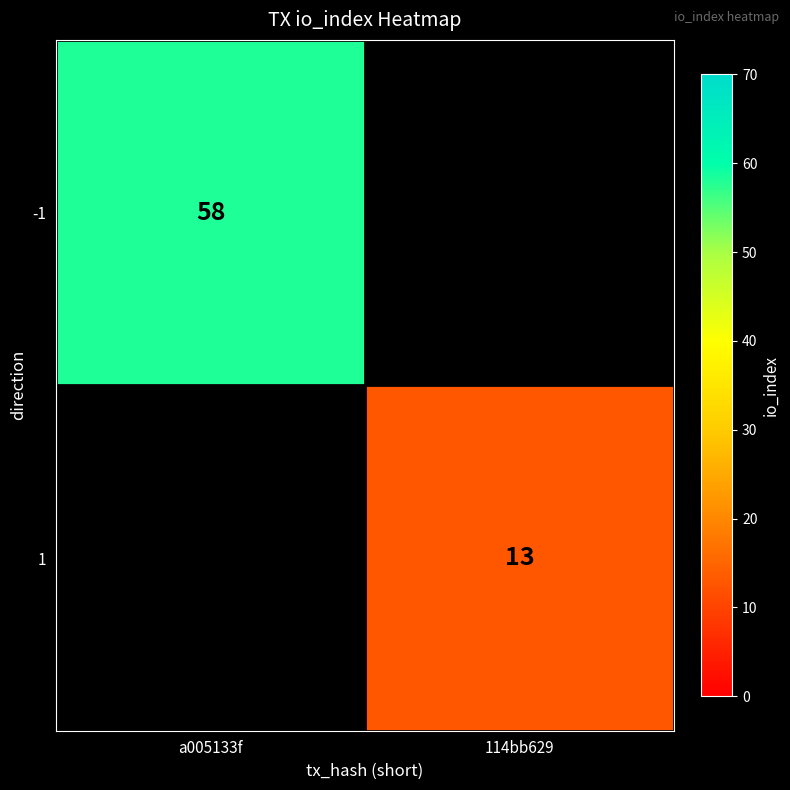

What is the greatest value displayed?

58.0